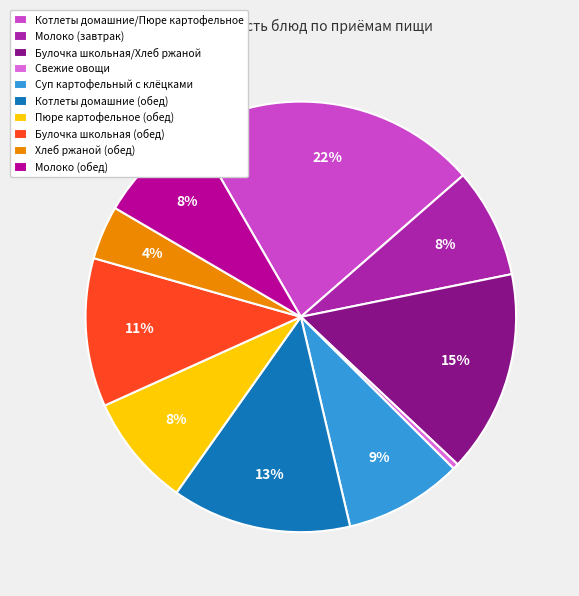

Which has a higher value, Булочка школьная/Хлеб ржаной or Булочка школьная (обед)?

Булочка школьная/Хлеб ржаной